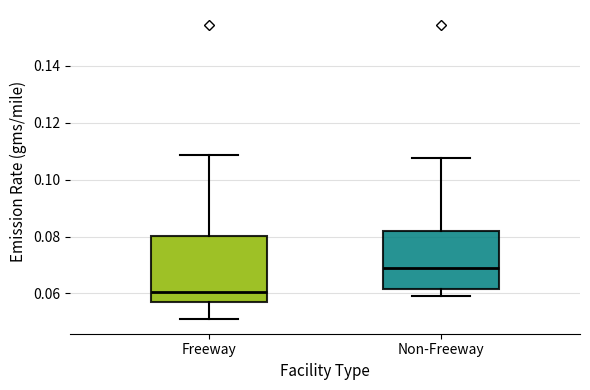

Comparing the boxes themselves (not the whiskers), which one is the tallest?

Freeway